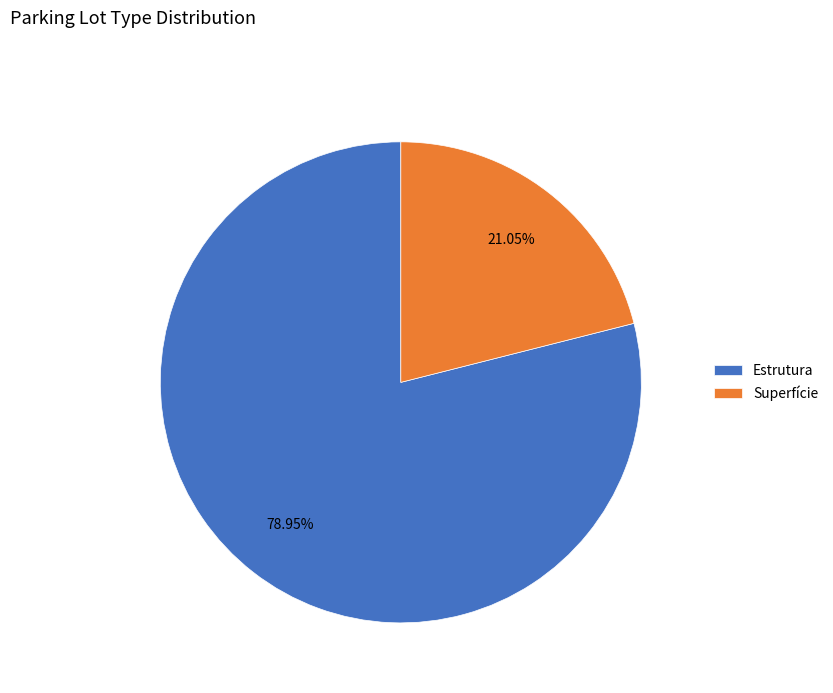

Combined, do Superfície and Estrutura account for over 50%?

Yes